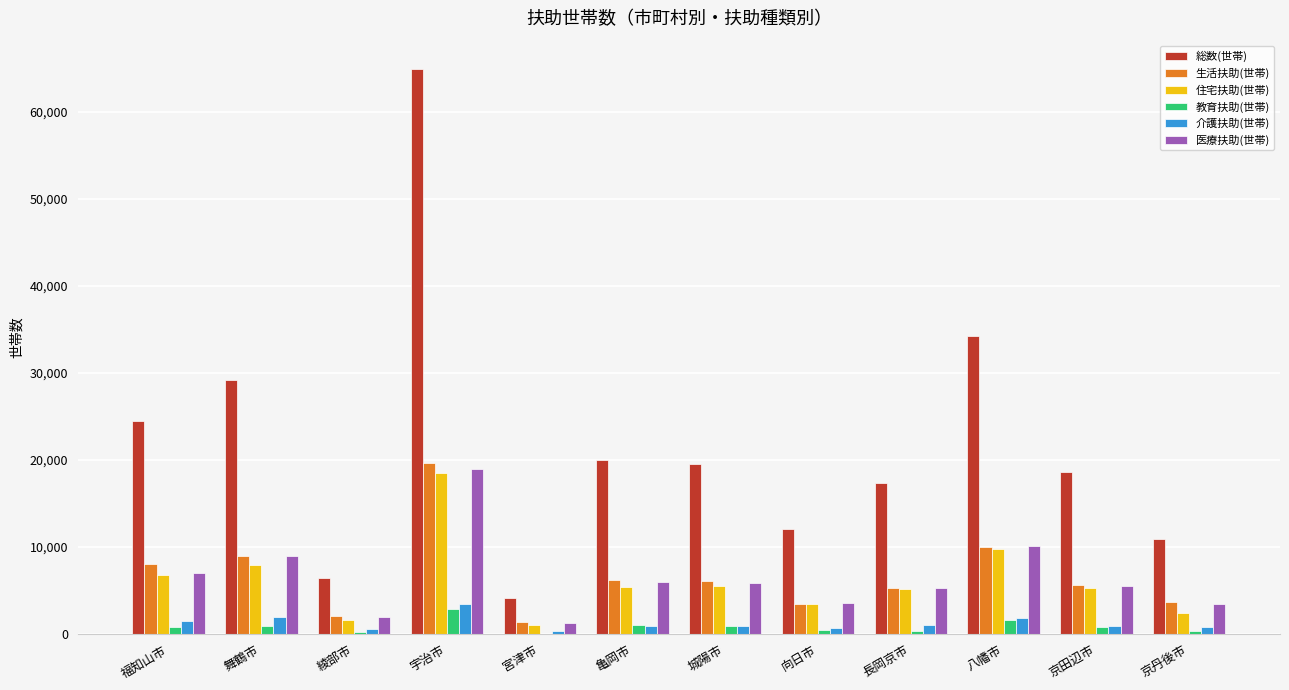

Read the 住宅扶助(世帯) value at 京田辺市.

5270